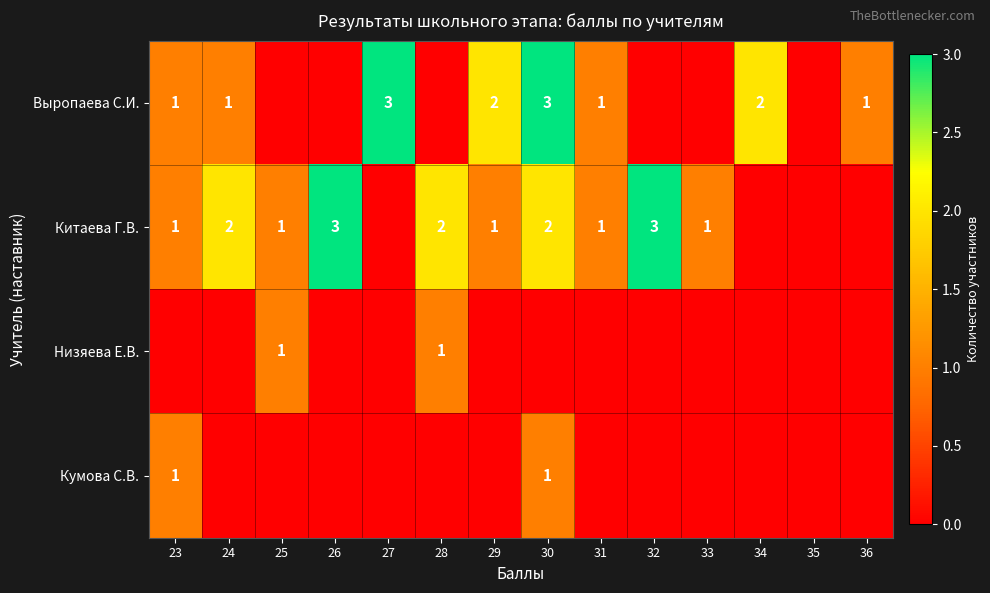

At which category does the chart reach its peak across all series?

27